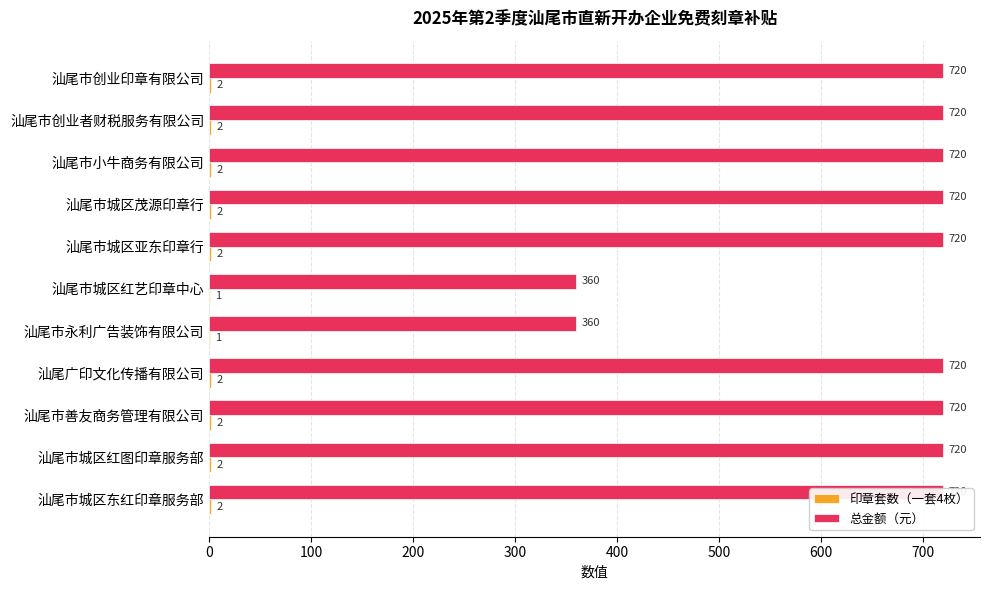

What value does the 总金额（元） series have at 汕尾市创业印章有限公司, to the nearest 10?

720